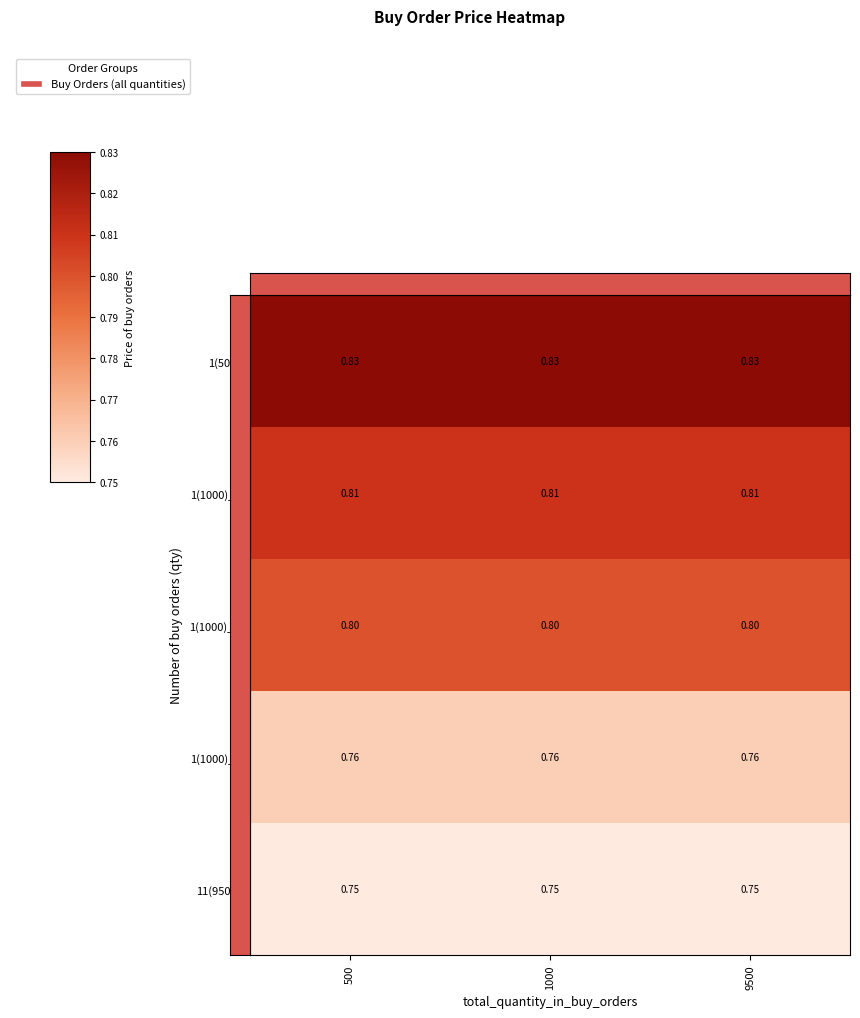

Reading left to right, what are all the values shown in this chart?

1(500): 500=0.8	1000=0.8	9500=0.8
1(1000)_a: 500=0.8	1000=0.8	9500=0.8
1(1000)_b: 500=0.8	1000=0.8	9500=0.8
1(1000)_c: 500=0.8	1000=0.8	9500=0.8
11(9500): 500=0.8	1000=0.8	9500=0.8